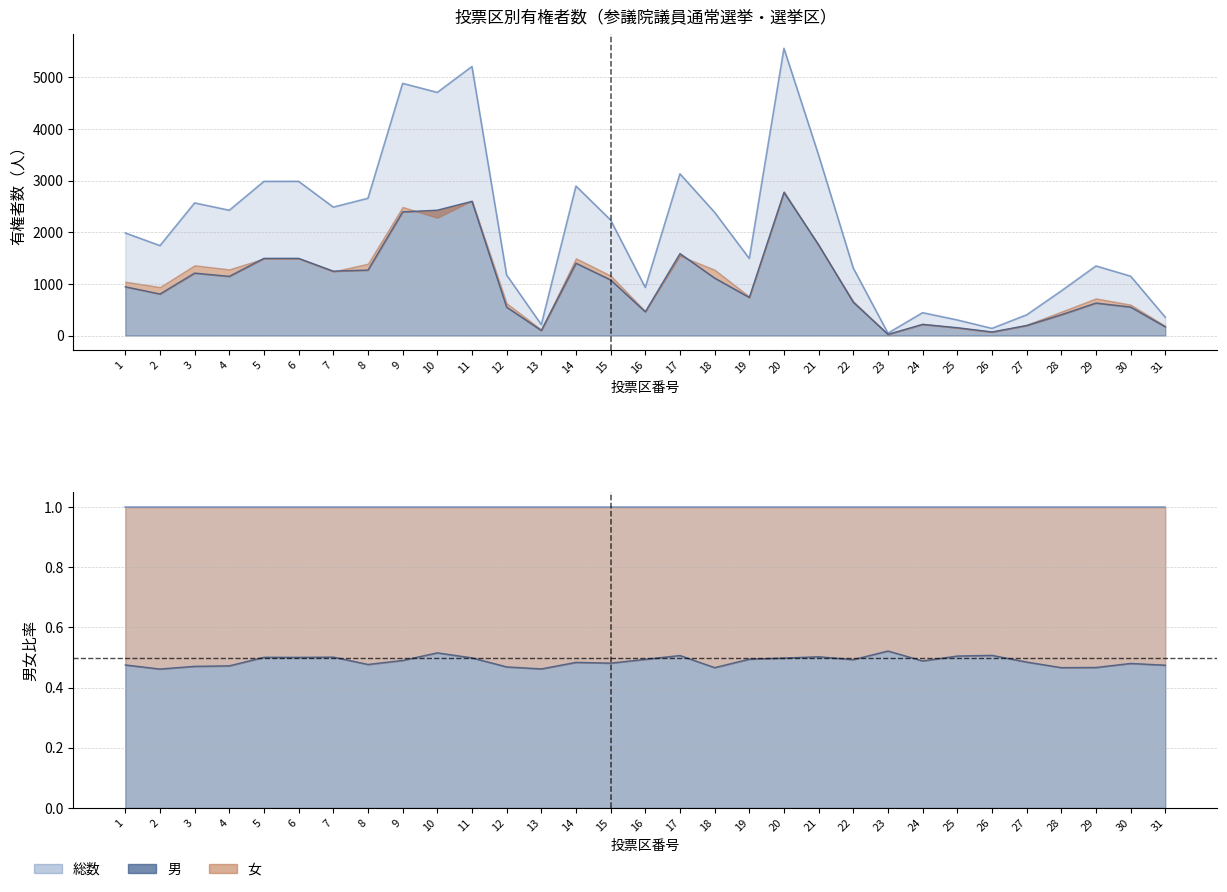

What is the minimum value for 男?

24